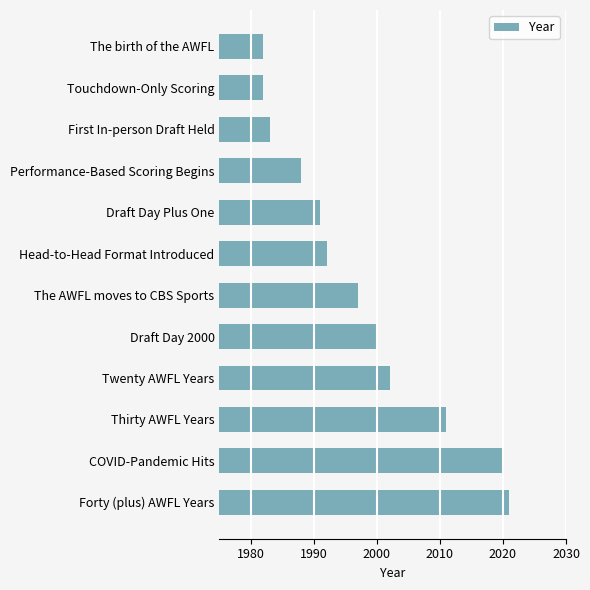

How many data points does each series have?

12